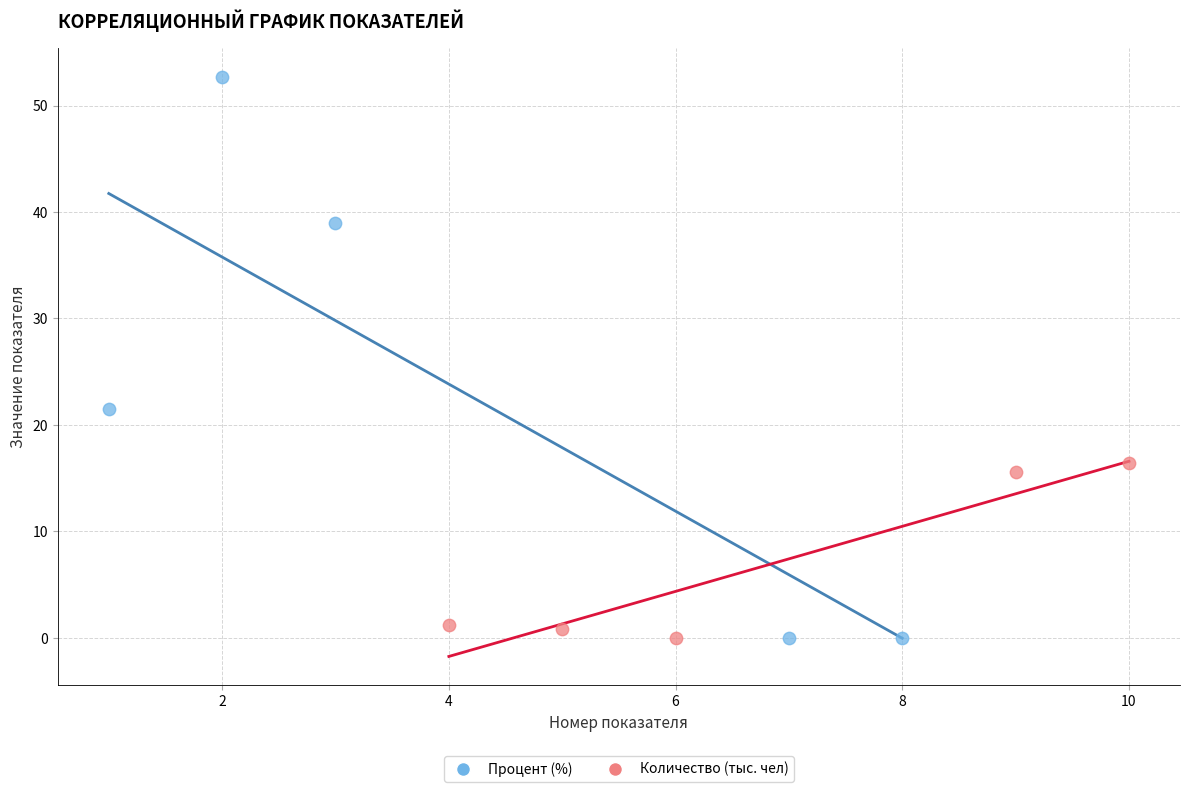

Which series contains the highest Y value?

Процент (%)